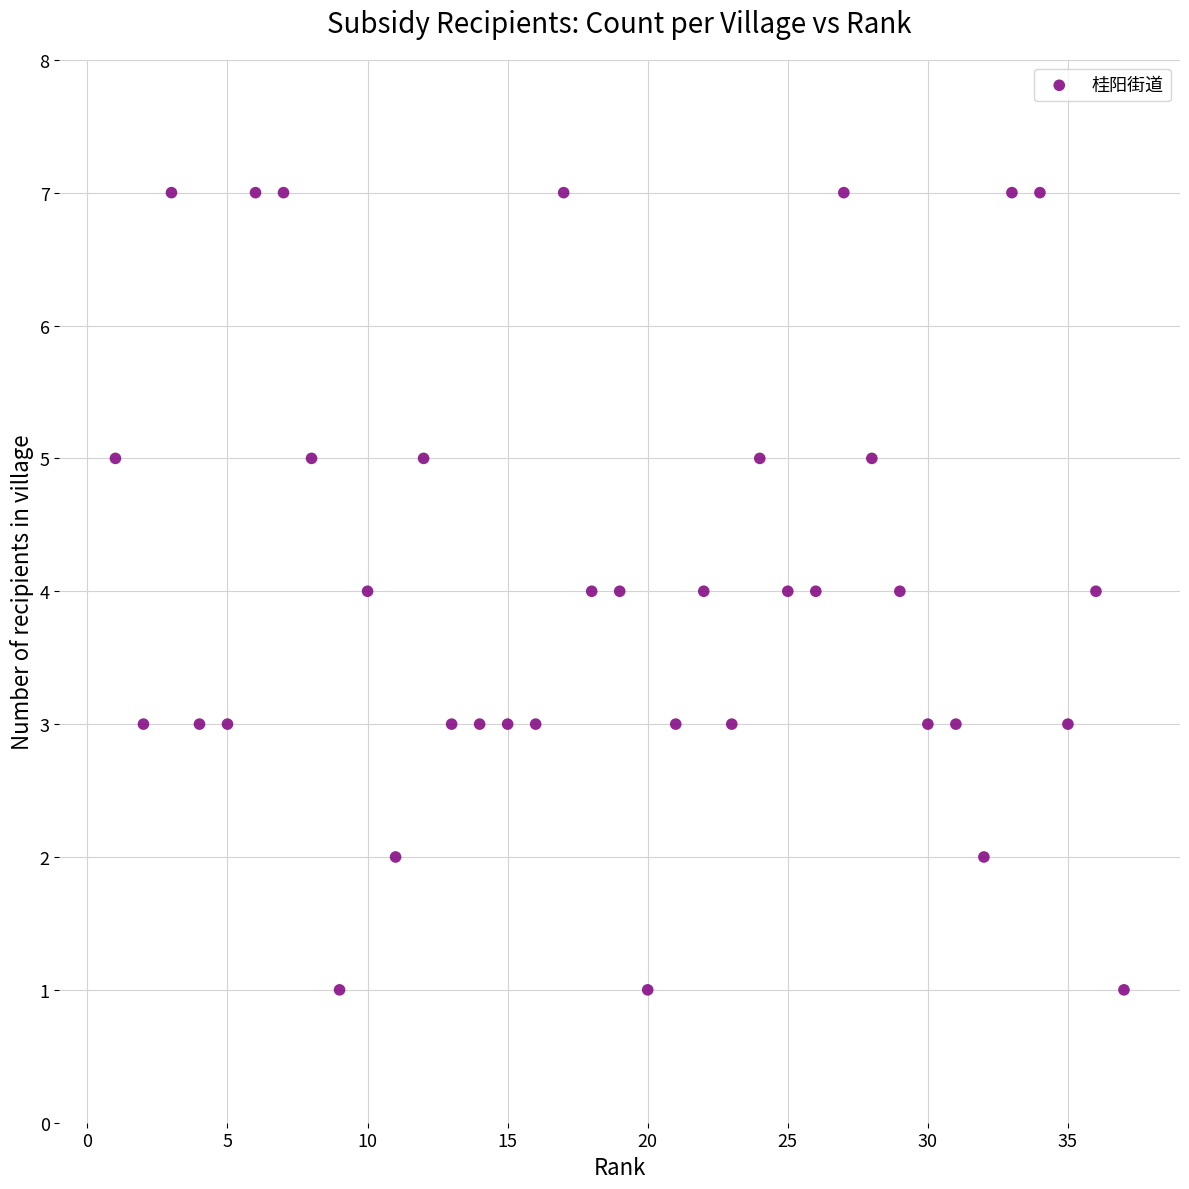

What is the range of Y values (max minus min)?

6